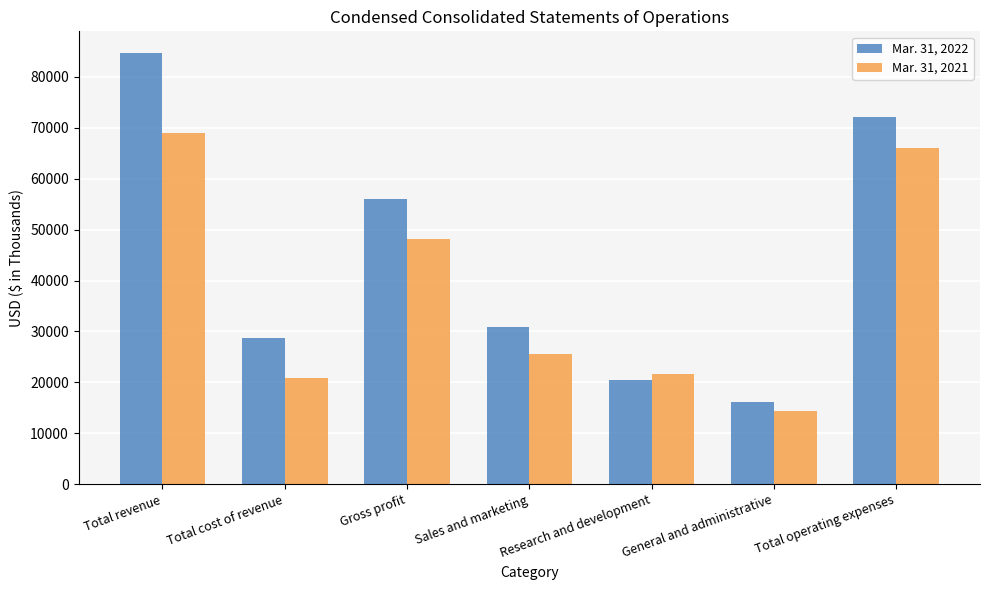

Which series changed the most between Gross profit and Research and development?

Mar. 31, 2022